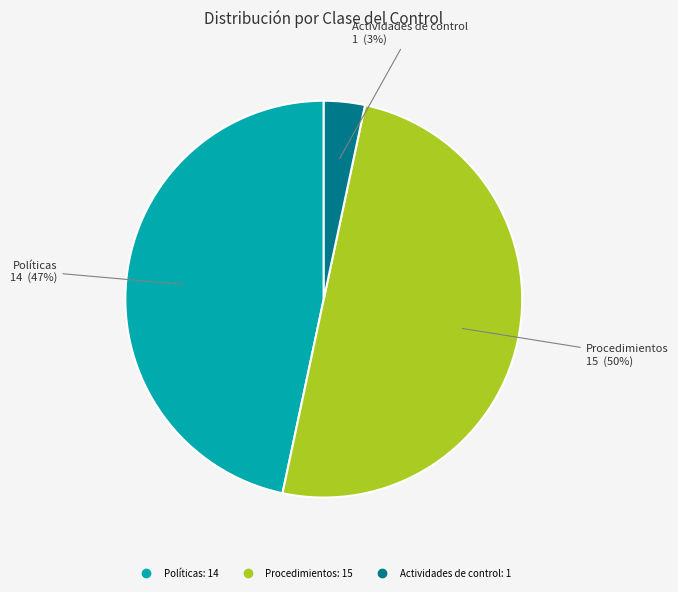

Rank the categories by value from highest to lowest.

Procedimientos, Políticas, Actividades de control